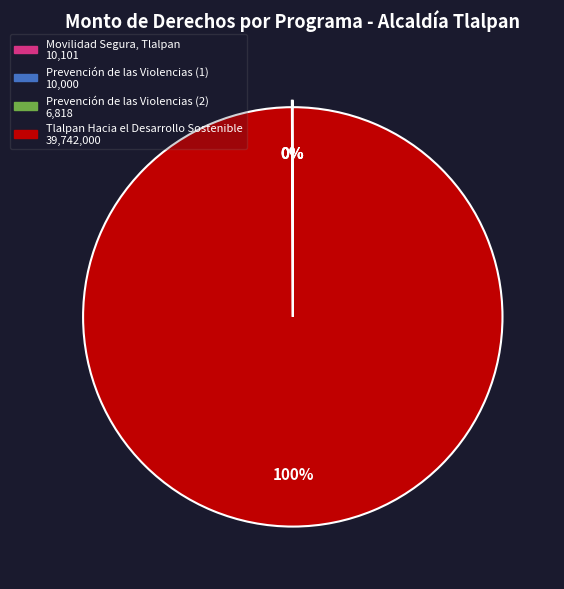

To the nearest percent, what is the average slice percentage?

25%